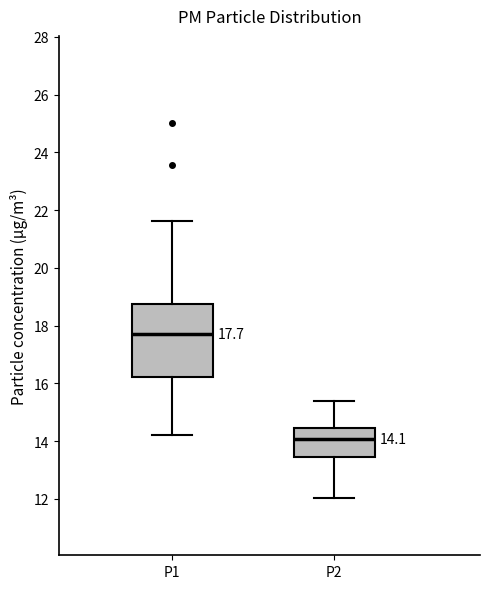

Which box's median line is the lowest?

P2